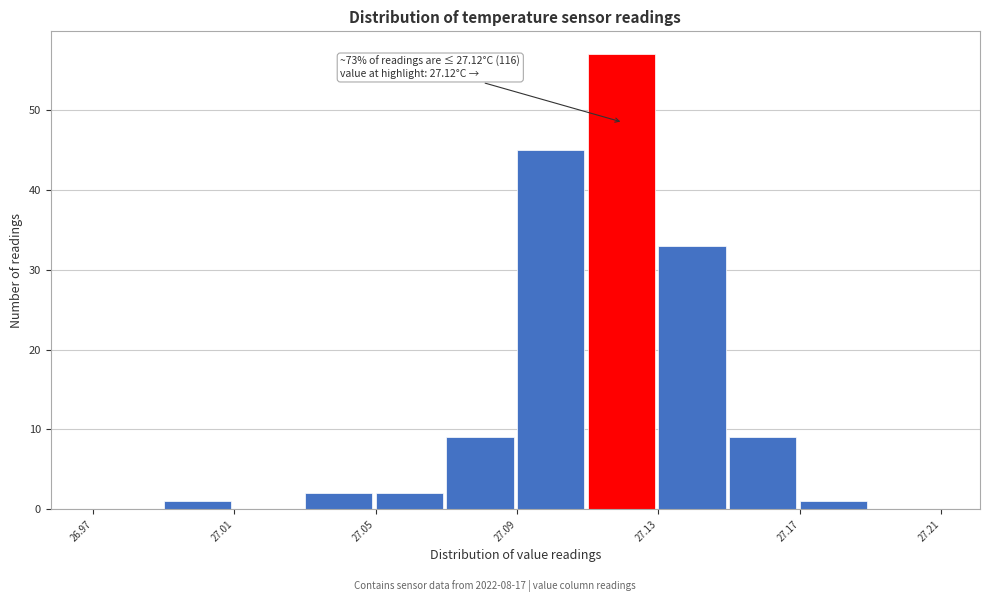

Over which range of the x-axis is the bar tallest?

27.11 to 27.13